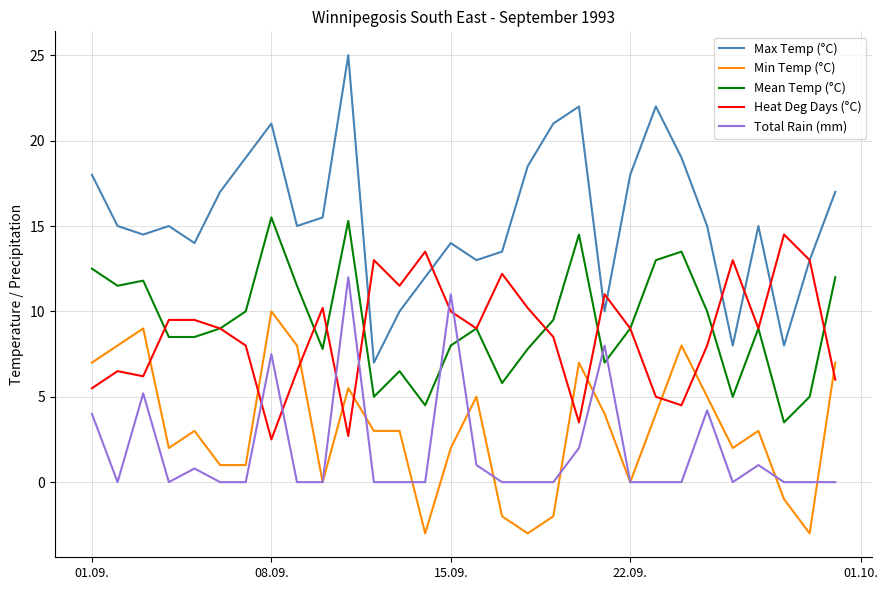

True or false: Heat Deg Days (°C) and Max Temp (°C) cross at least once.

True